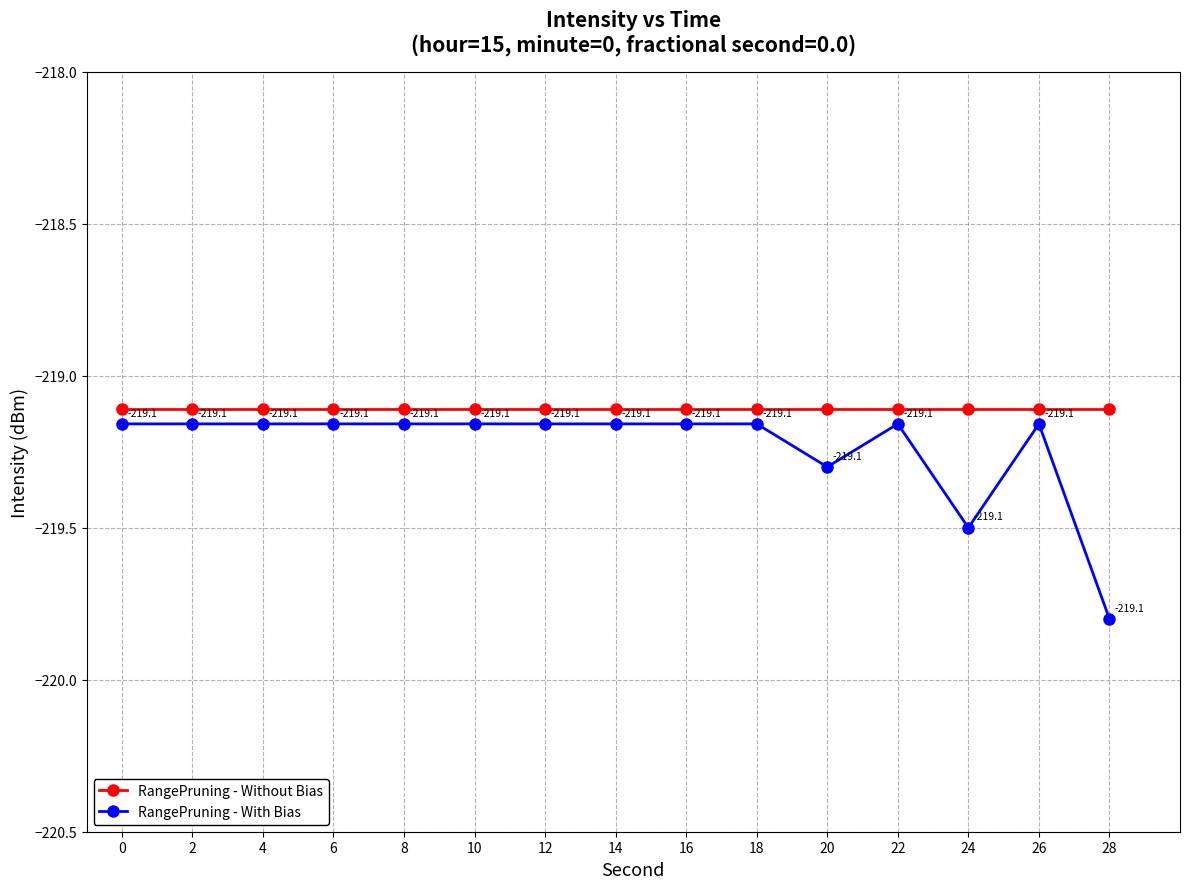

What is the minimum value for RangePruning - With Bias?

-219.8